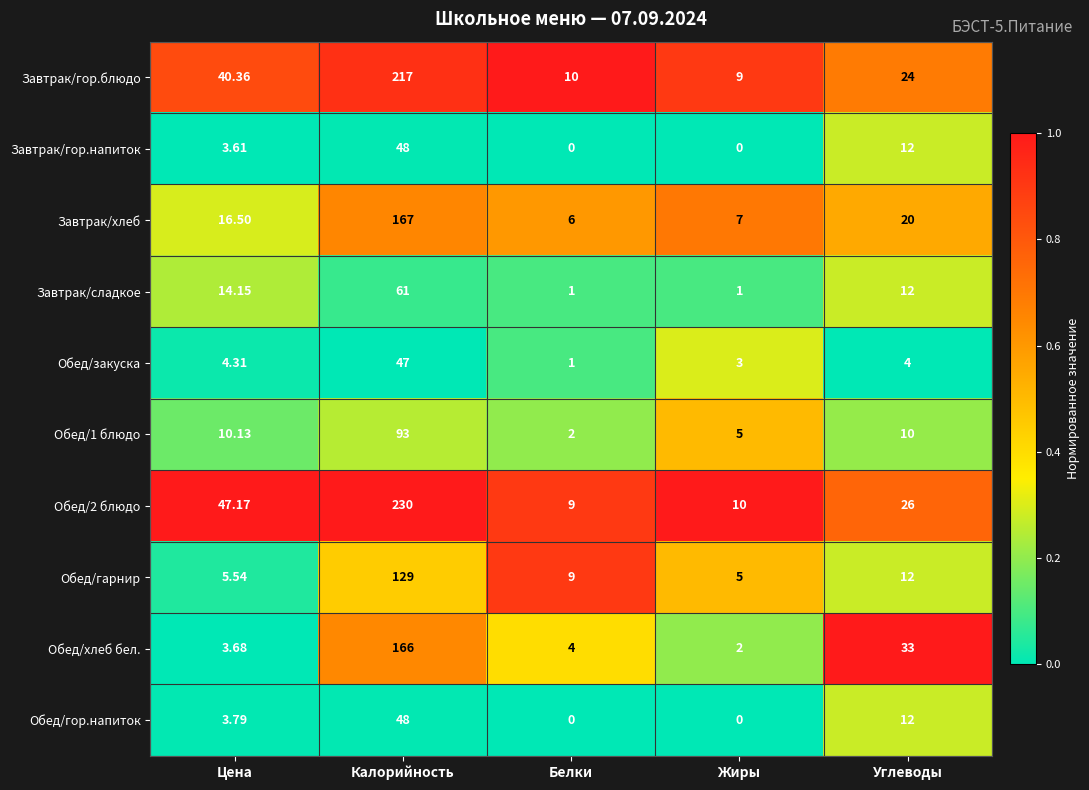

Which series has the largest range (max minus min)?

Обед/2 блюдо